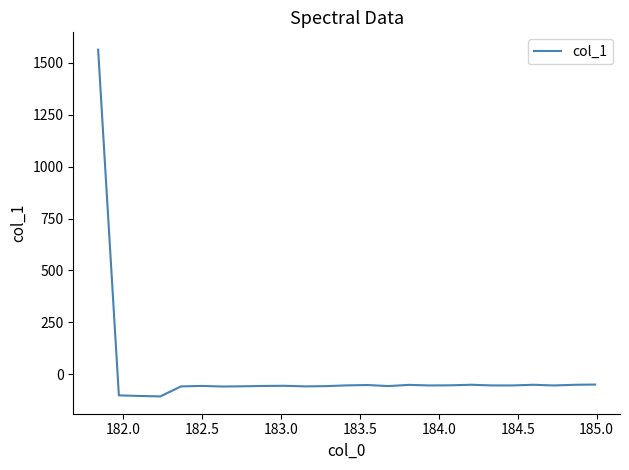

What is the minimum value shown in the chart?

-106.9